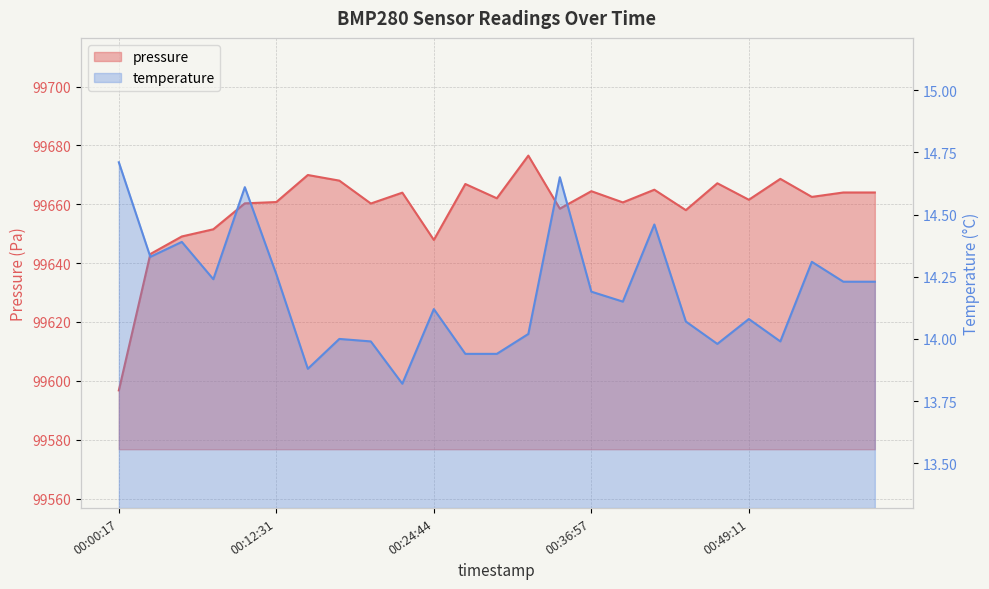

What is the difference between the second highest and second lowest values in the pressure series?

26.9